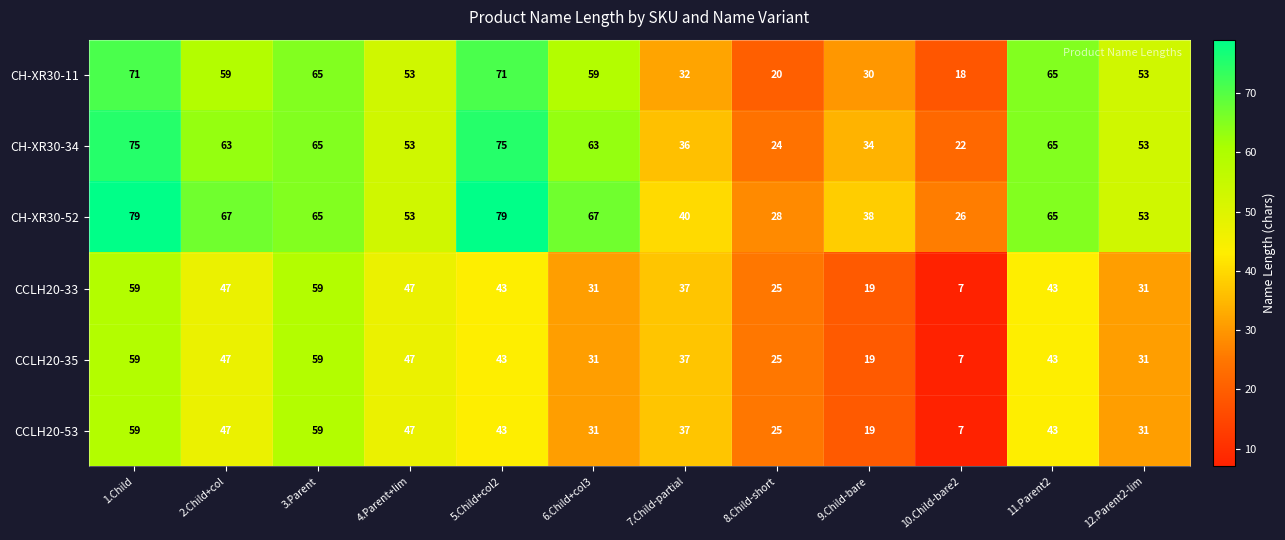

What is the spread (max minus min) of values at 3.Parent?

6